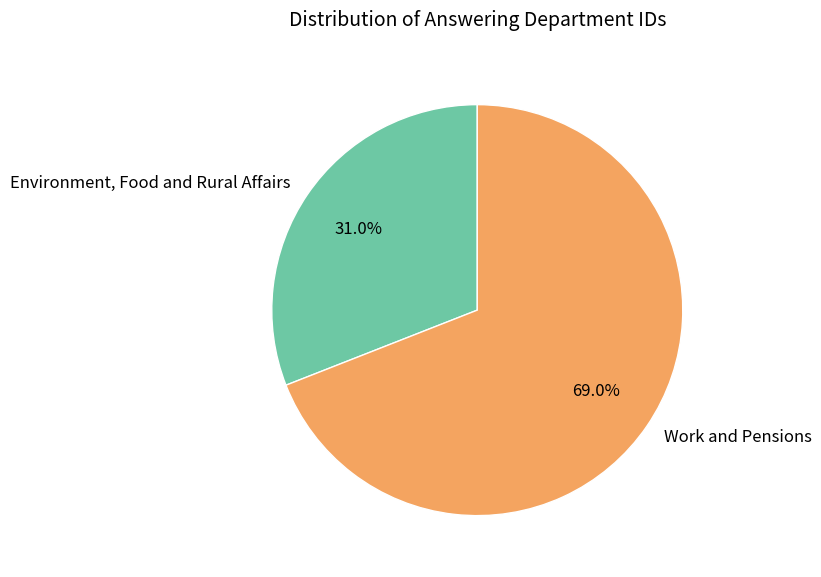

What percentage is the Environment, Food and Rural Affairs slice, to the nearest percent?

31%